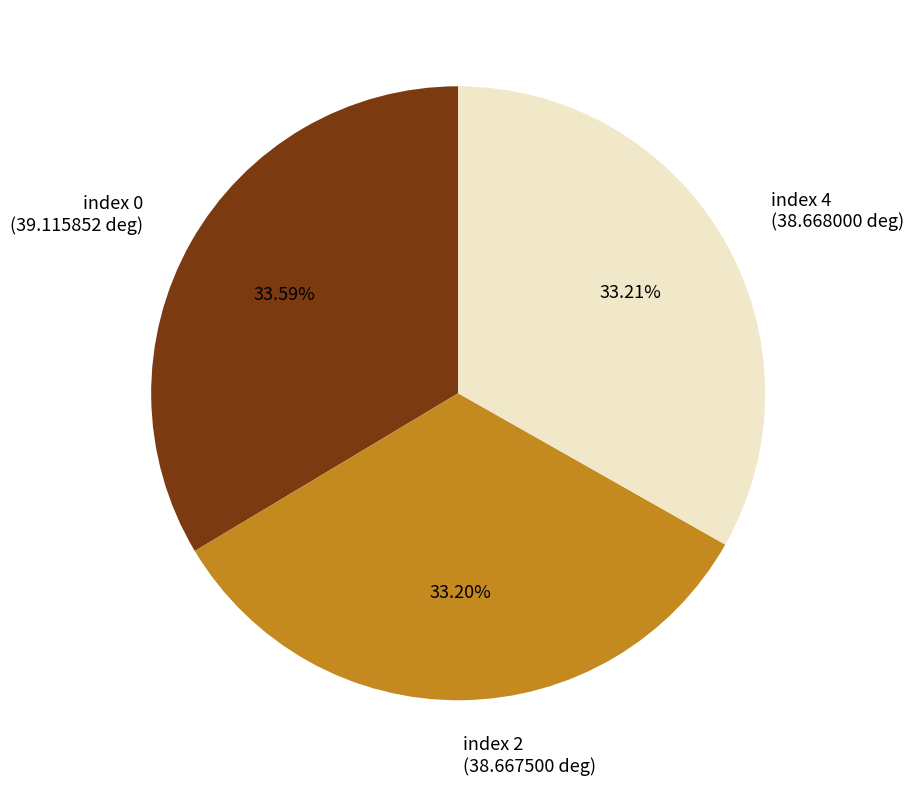

Is the sum of index 0 (39.115852 deg) and index 2 (38.667500 deg) greater than half?

Yes